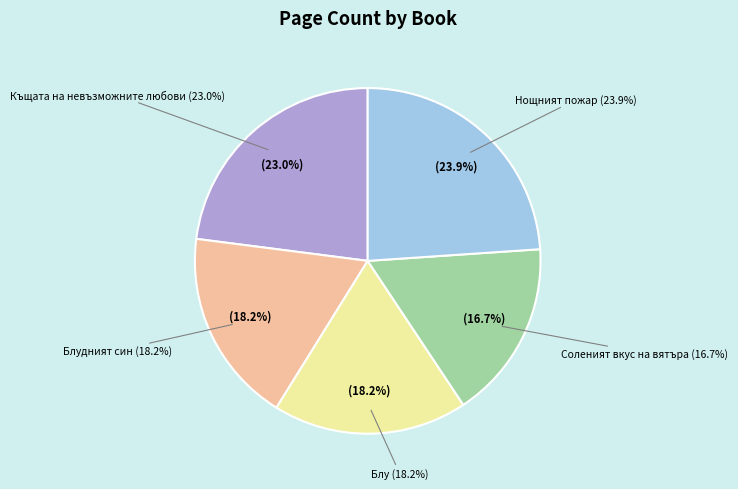

What percentage do Блудният син (10772) and Нощният пожар (11995) together represent?

42.1%